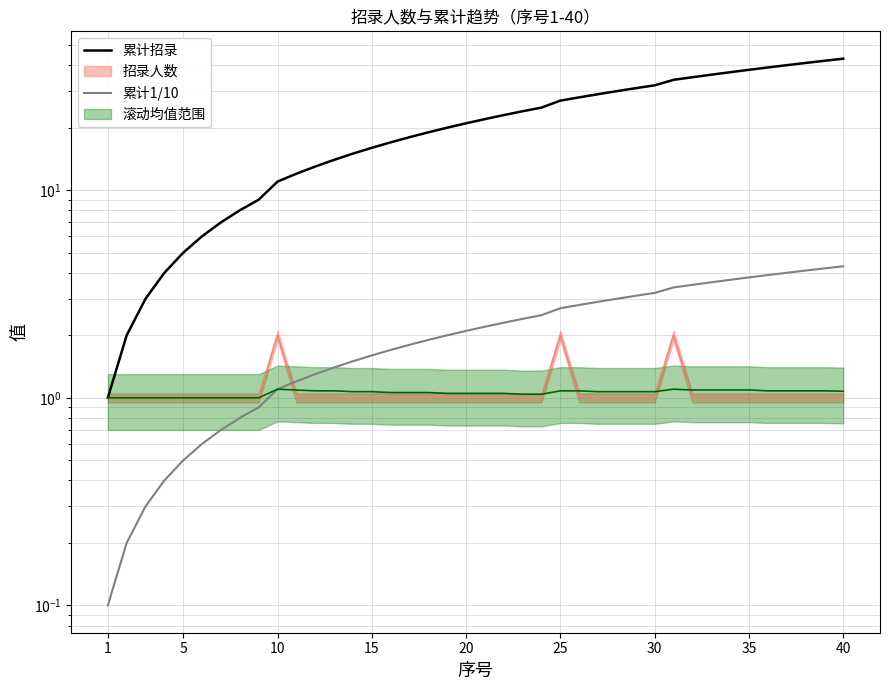

Which series has the largest total across all categories?

累计招录